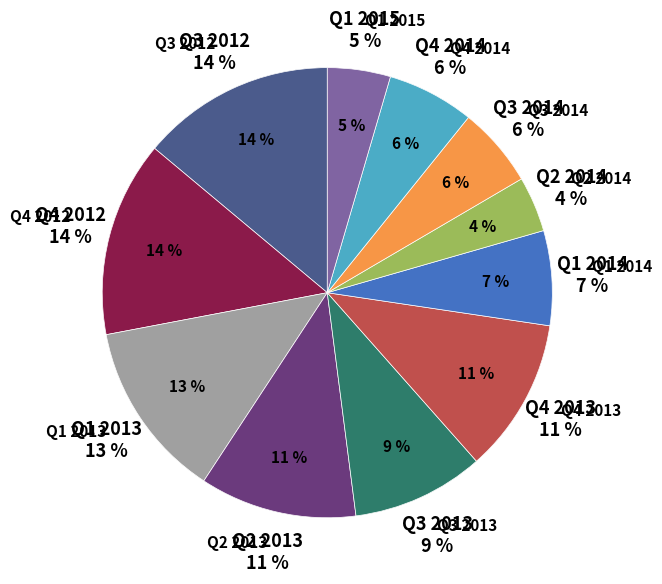

How much of the chart is everything except Q1 2013?

87.2%